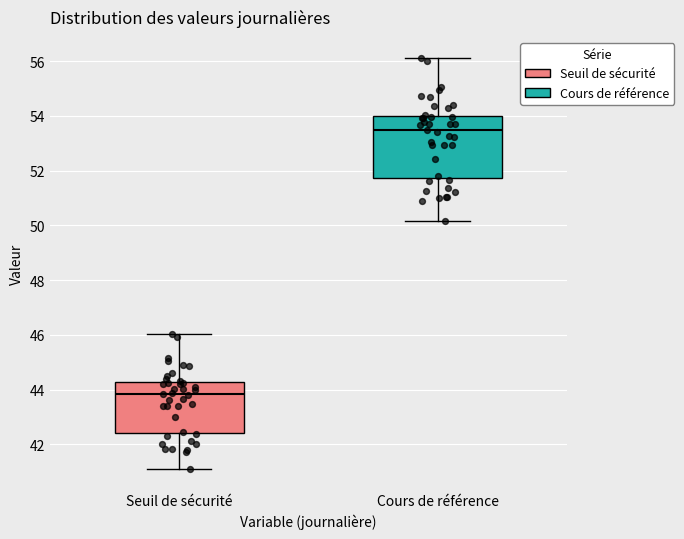

Reading left to right, transcribe this box plot: for each box, give where its median line is, the range the box spans, and where its two whiskers end, as read against the y-axis. The values are not printed on the chart, so give them approximately, as read against the axis.

Seuil de sécurité: median 43.8, box 42.4 to 44.2, whiskers 41.2 to 46.0
Cours de référence: median 53.4, box 51.8 to 54.0, whiskers 50.2 to 56.2